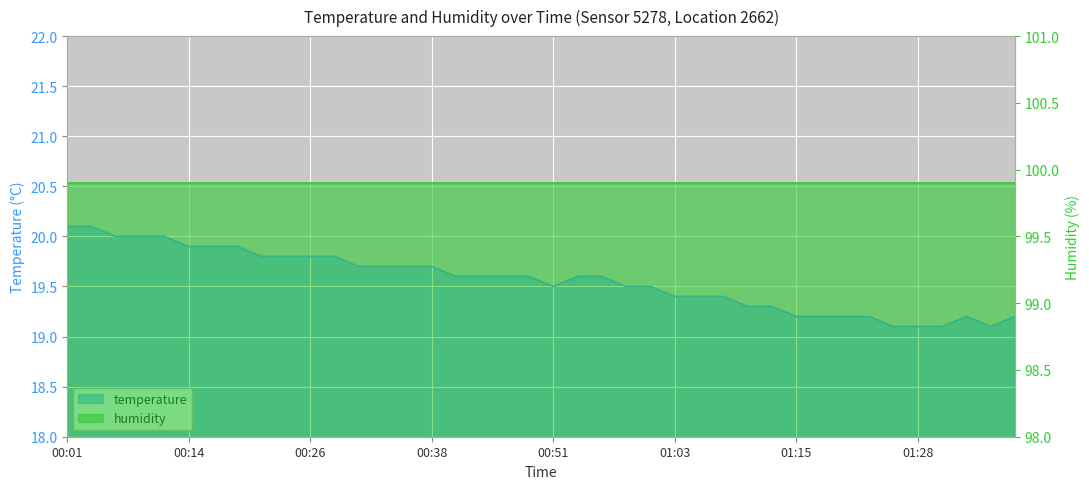

The chart shows a value of 19.8 at 00:21. True or false?

True